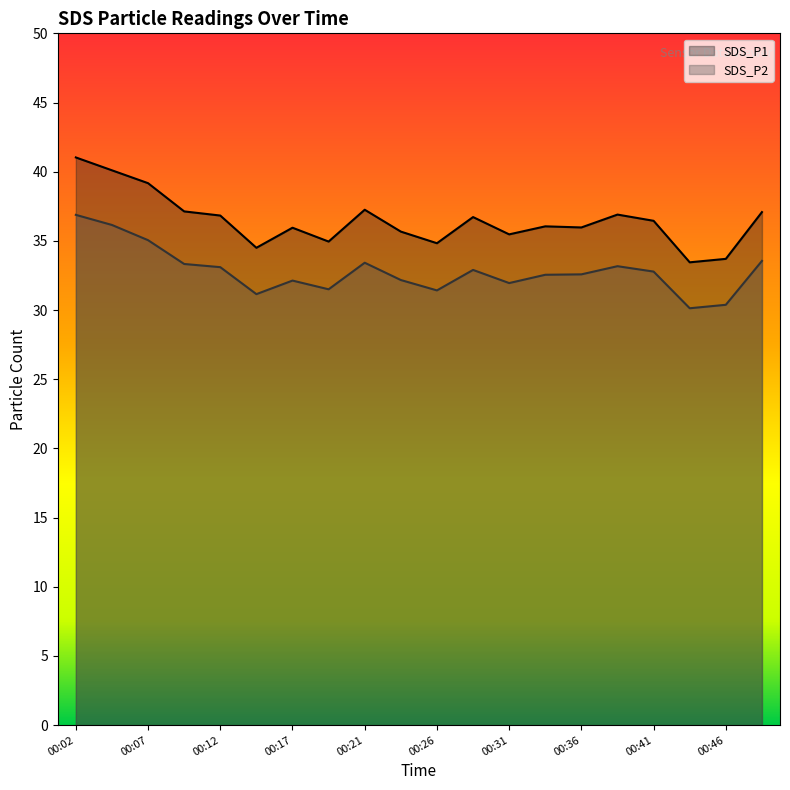

Where is the first local minimum for SDS_P1?

2023/09/18 00:14:35